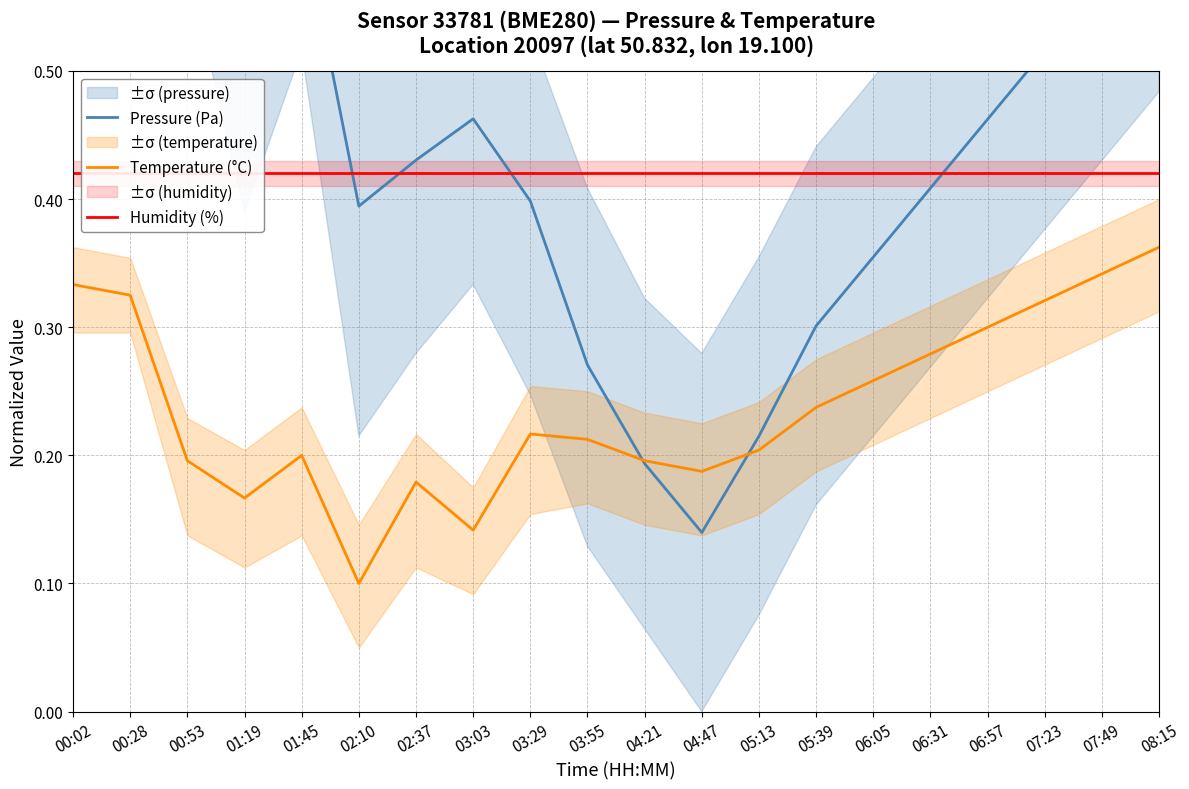

What is the sum of the Humidity (%) values at 05:39 and 02:37?

0.8